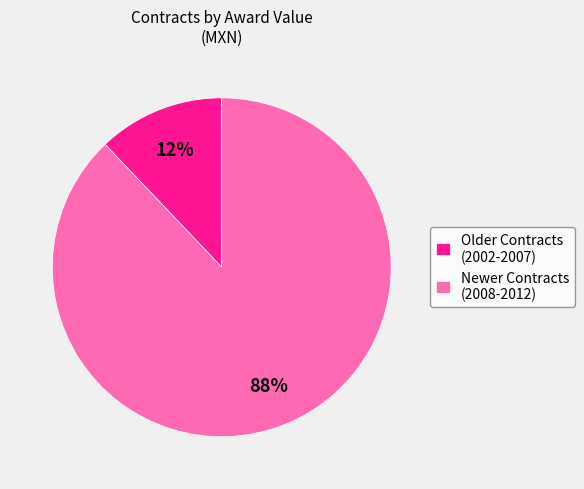

Rank the categories by value from lowest to highest.

Older Contracts (2002-2007), Newer Contracts (2008-2012)